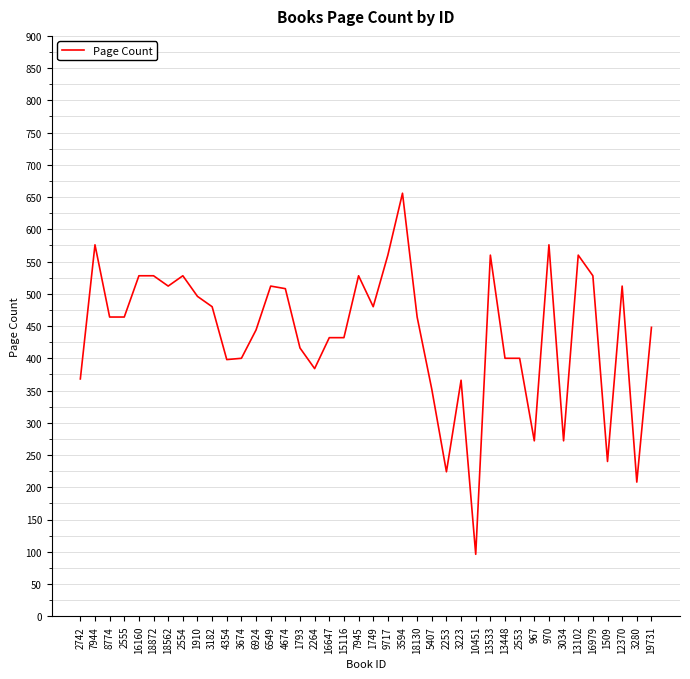

Which label corresponds to the smallest value in the chart?

10451